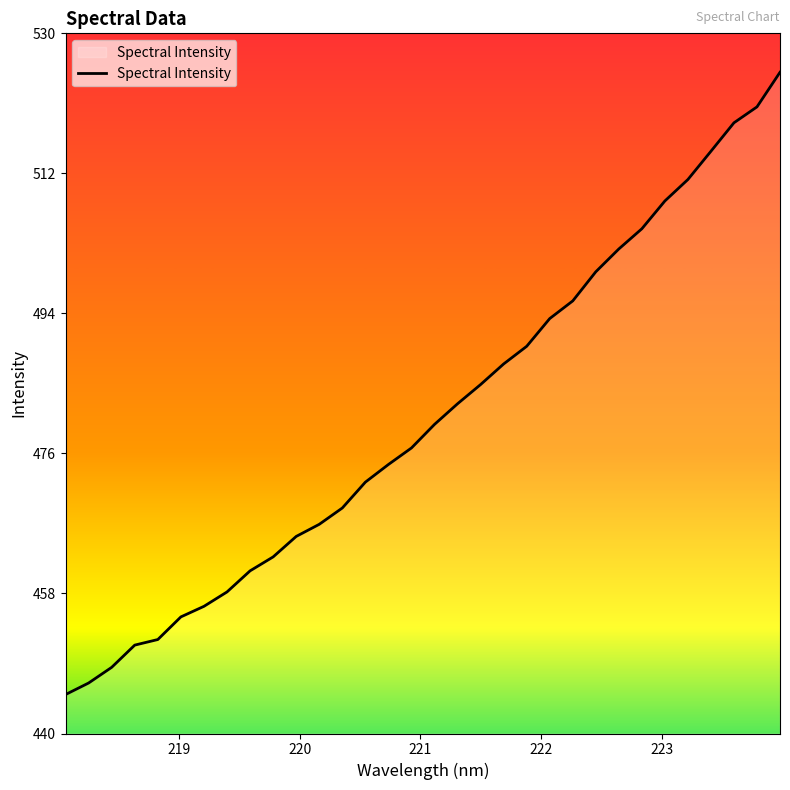

What is the greatest value displayed?

524.9